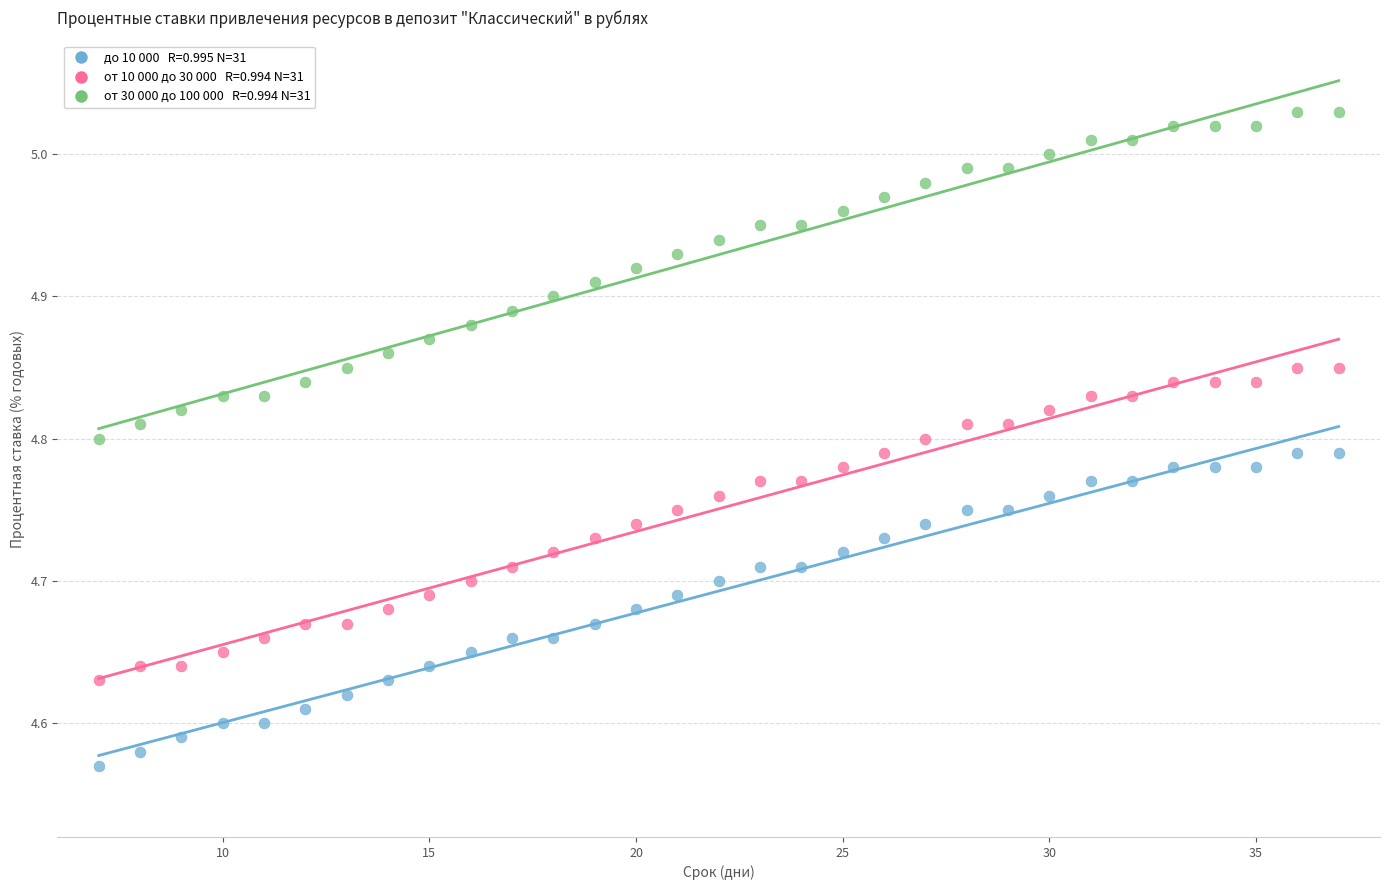

Across all data points, what is the range of X values (max minus min)?

30.0